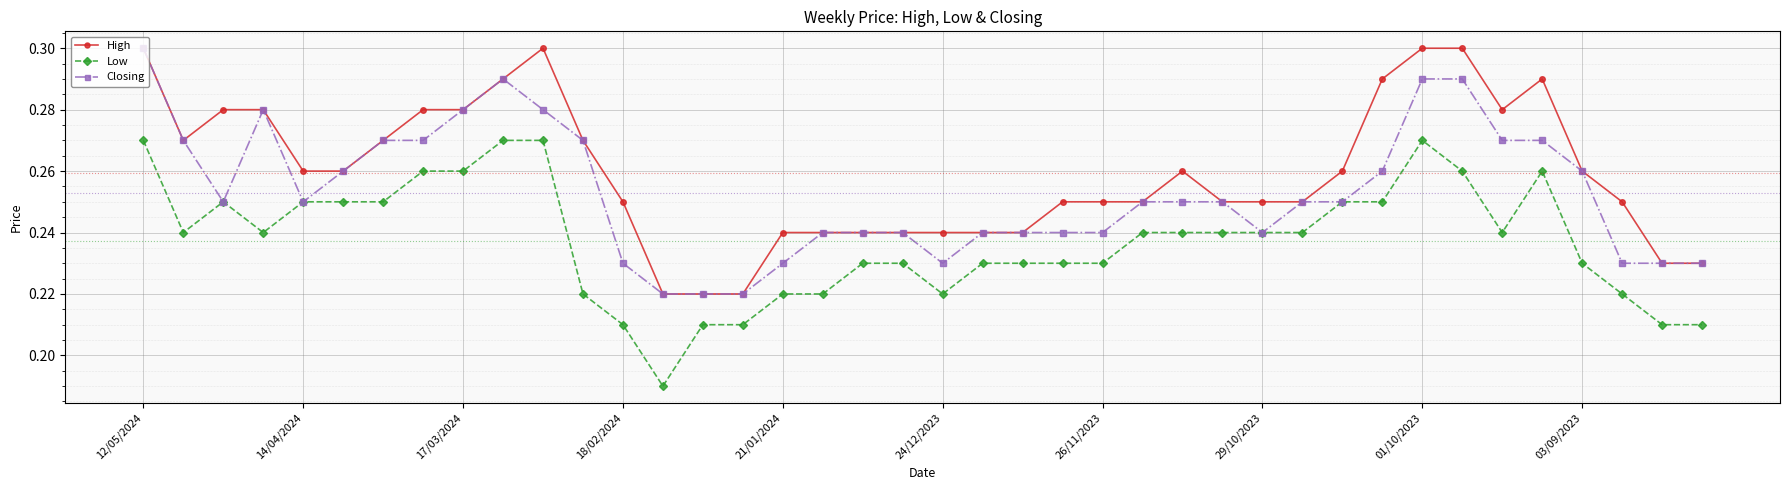

Which series has the largest total across all categories?

High